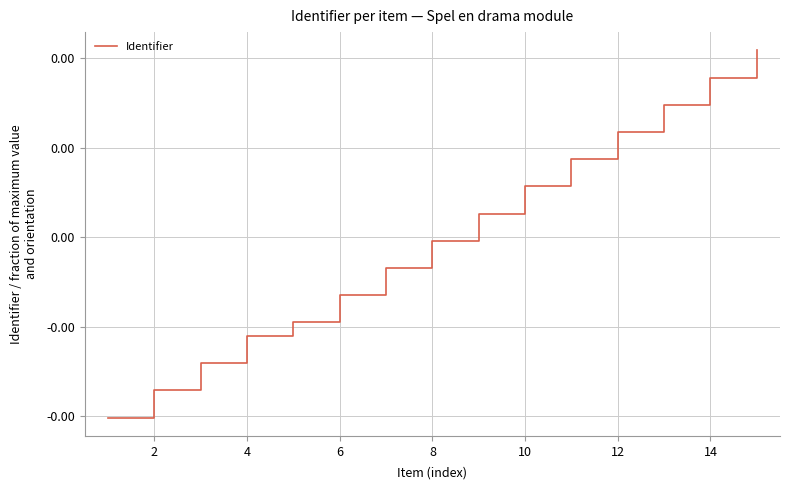

Does the chart display data point markers on the line(s)?

No